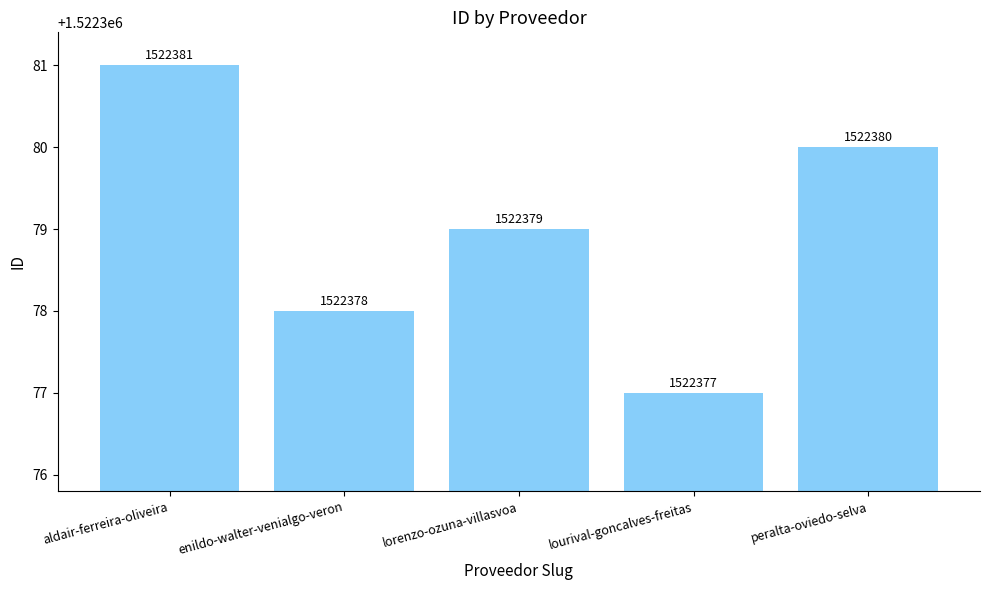

Count the values in the range 1522378 to 1522380.

3